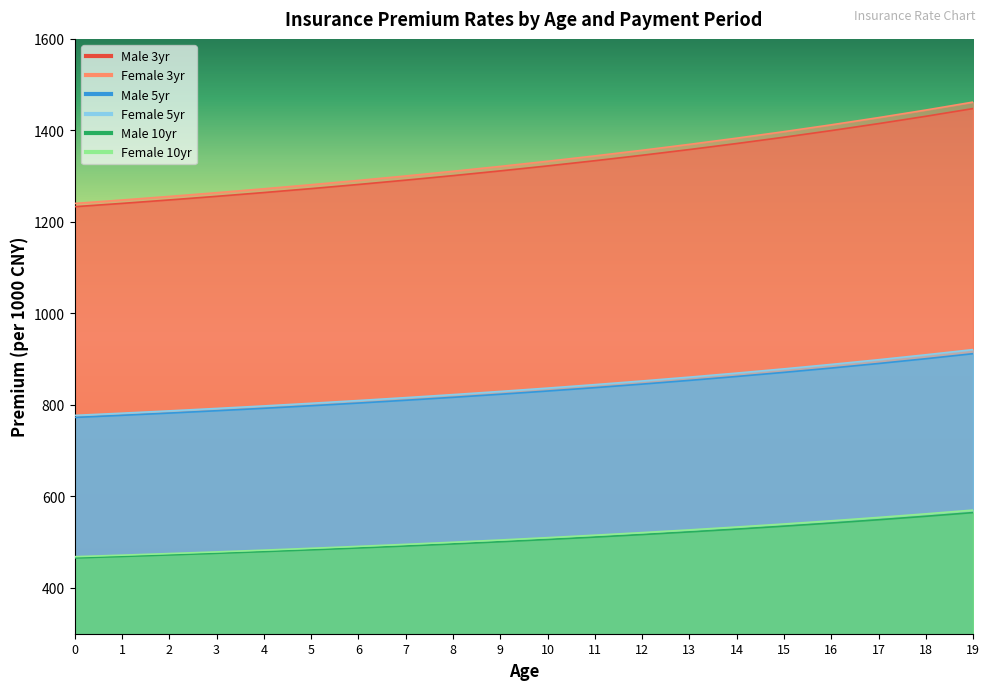

Reading left to right, extract all data points from this chart.

Male 3yr: 1233.3	1240.5	1248.0	1255.9	1264.2	1272.8	1281.8	1291.3	1301.2	1311.5	1322.4	1333.8	1345.7	1358.2	1371.3	1385.1	1399.6	1414.8	1430.8	1447.7
Female 3yr: 1240.4	1247.9	1255.7	1263.8	1272.4	1281.3	1290.7	1300.4	1310.6	1321.3	1332.5	1344.3	1356.6	1369.5	1383.0	1397.3	1412.2	1427.9	1444.5	1461.9
Male 5yr: 772.7	777.3	782.2	787.3	792.7	798.3	804.1	810.2	816.6	823.4	830.4	837.8	845.5	853.7	862.2	871.2	880.6	890.5	901.0	912.0
Female 5yr: 777.2	782.0	787.0	792.3	797.8	803.6	809.6	816.0	822.6	829.5	836.8	844.4	852.4	860.8	869.6	878.8	888.6	898.8	909.6	921.0
Male 10yr: 465.6	468.9	472.2	475.8	479.5	483.4	487.5	491.8	496.3	501.1	506.0	511.3	516.8	522.6	528.7	535.1	541.9	549.1	556.7	564.8
Female 10yr: 468.4	471.7	475.2	478.8	482.7	486.7	490.9	495.3	499.9	504.8	509.9	515.3	521.0	526.9	533.2	539.8	546.8	554.2	562.0	570.2